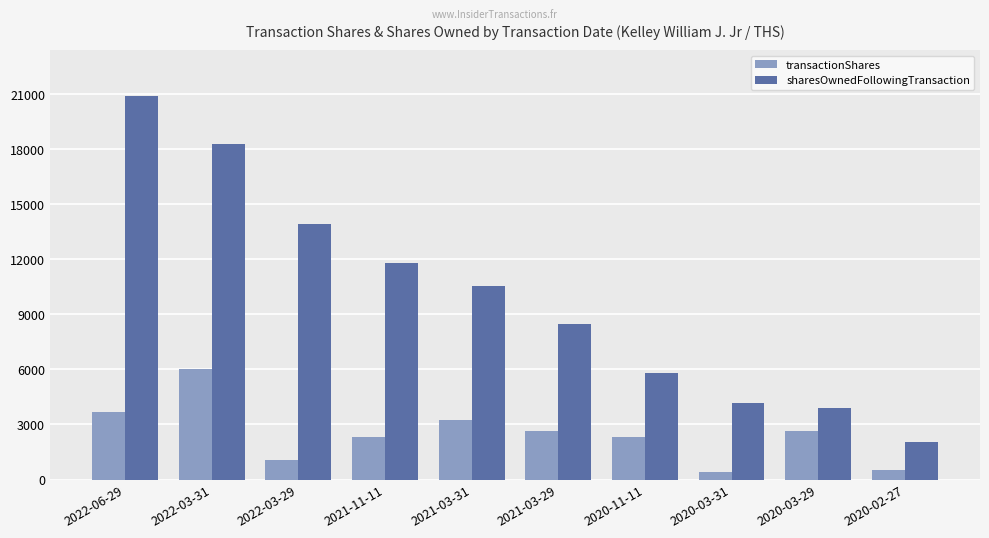

What position from the left is 2020-02-27?

10